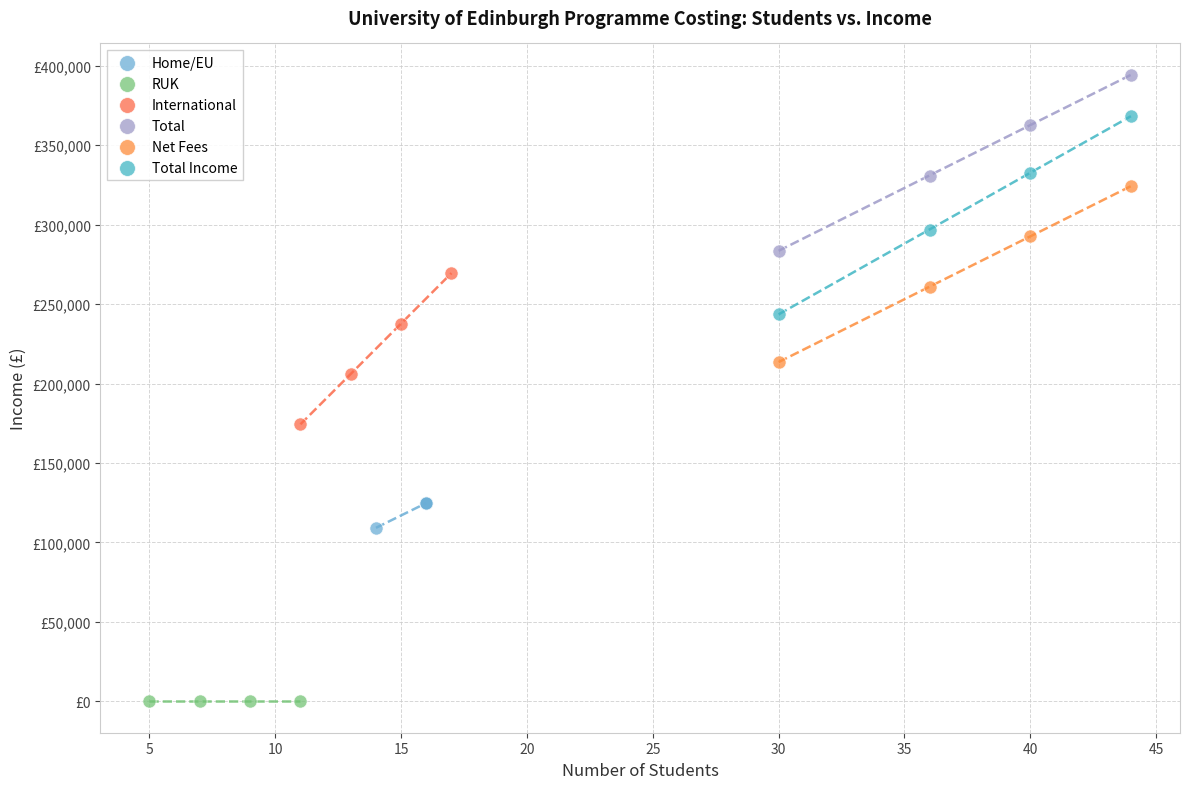

Which series contains the lowest Y value?

RUK